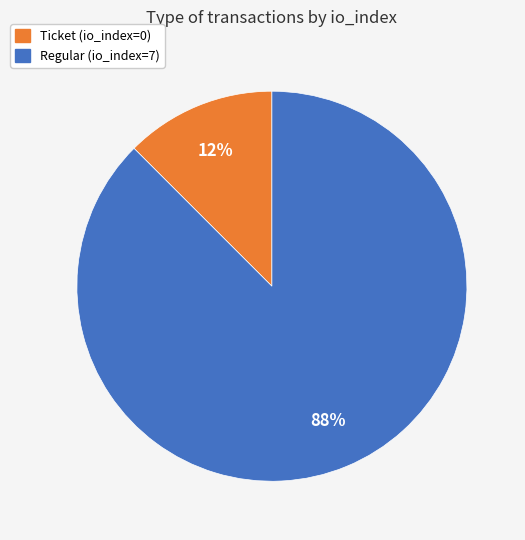

Rank the categories by value from lowest to highest.

Ticket (io_index=0), Regular (io_index=7)